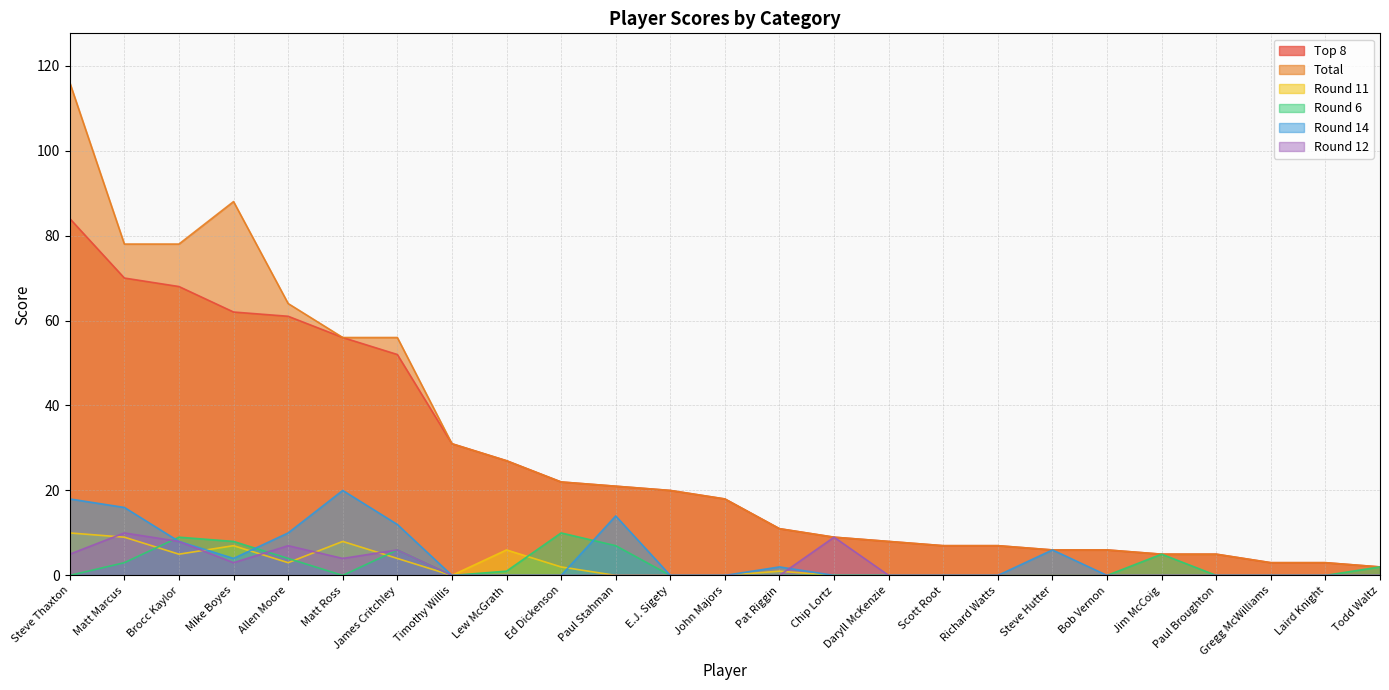

True or false: Round 6 has more than 1 points higher than both neighbors.

True